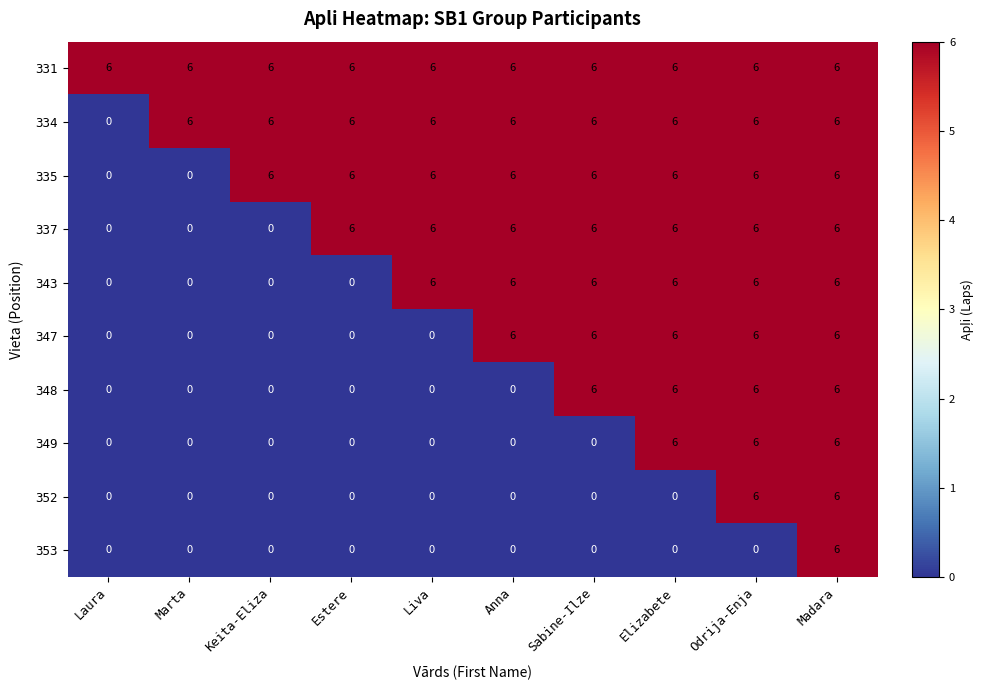

True or false: 347 has a value of 9 at Madara.

False